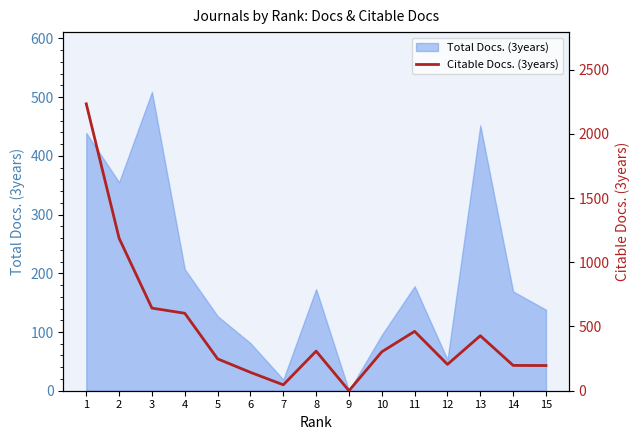

The chart shows a value of 89 at 10. True or false?

False